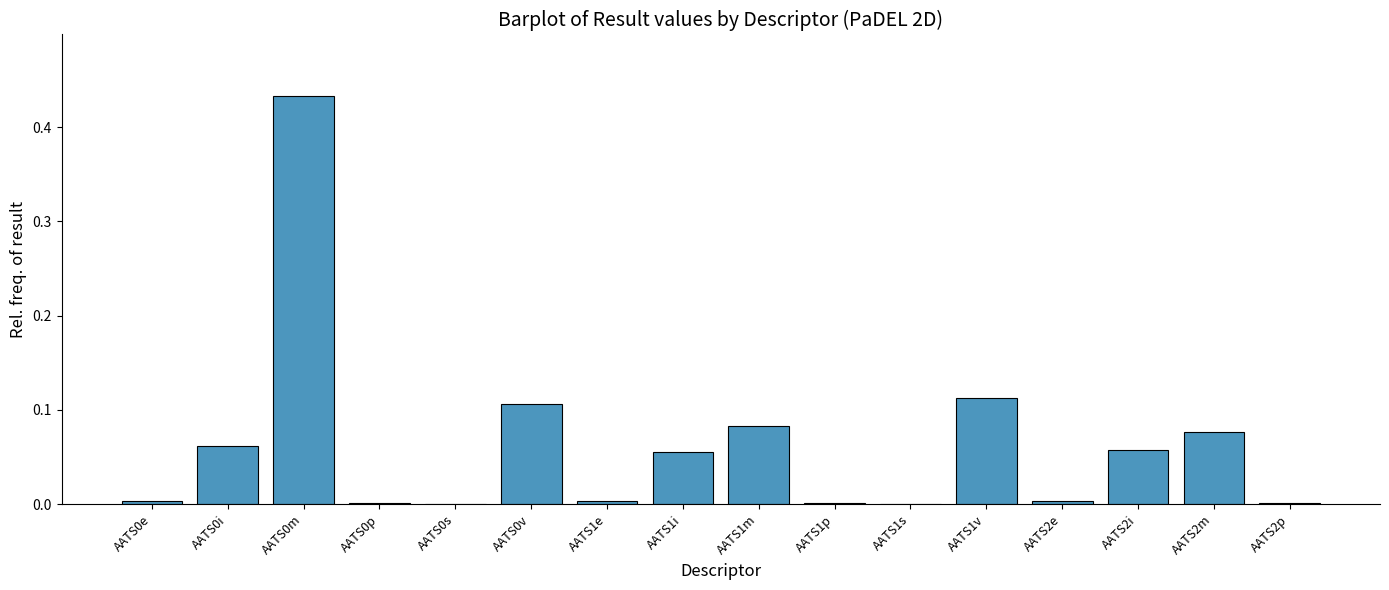

What is the change in value from AATS1p to AATS2i?

+0.1